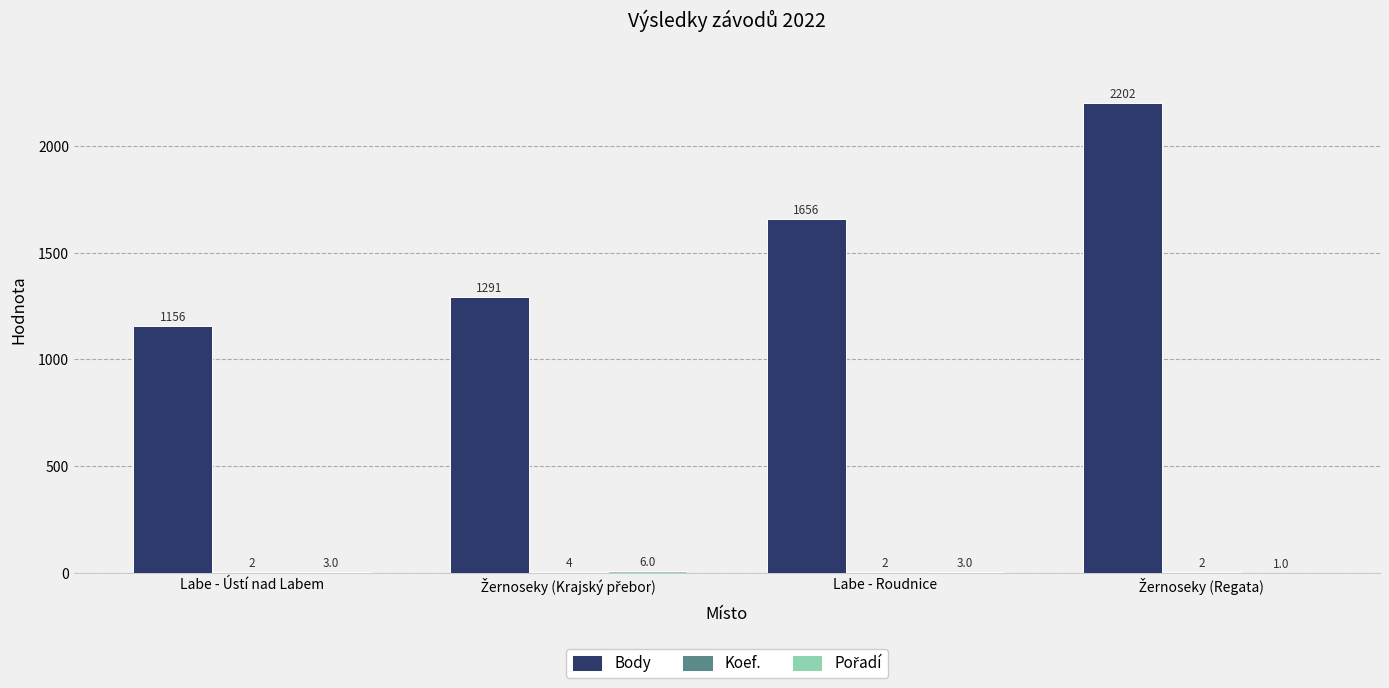

What is the maximum value shown in the chart?

2202